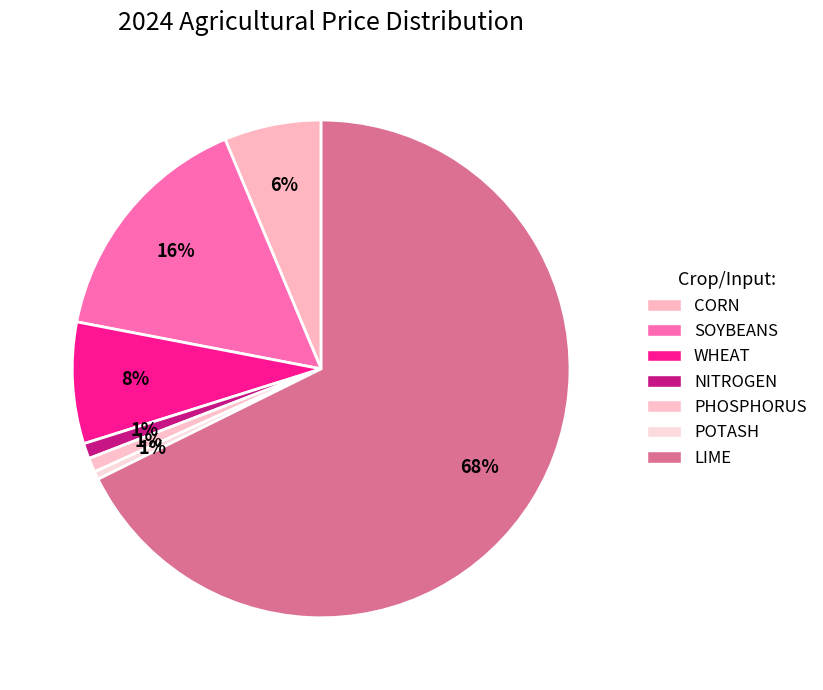

Rank the categories by value from lowest to highest.

POTASH, PHOSPHORUS, NITROGEN, CORN, WHEAT, SOYBEANS, LIME